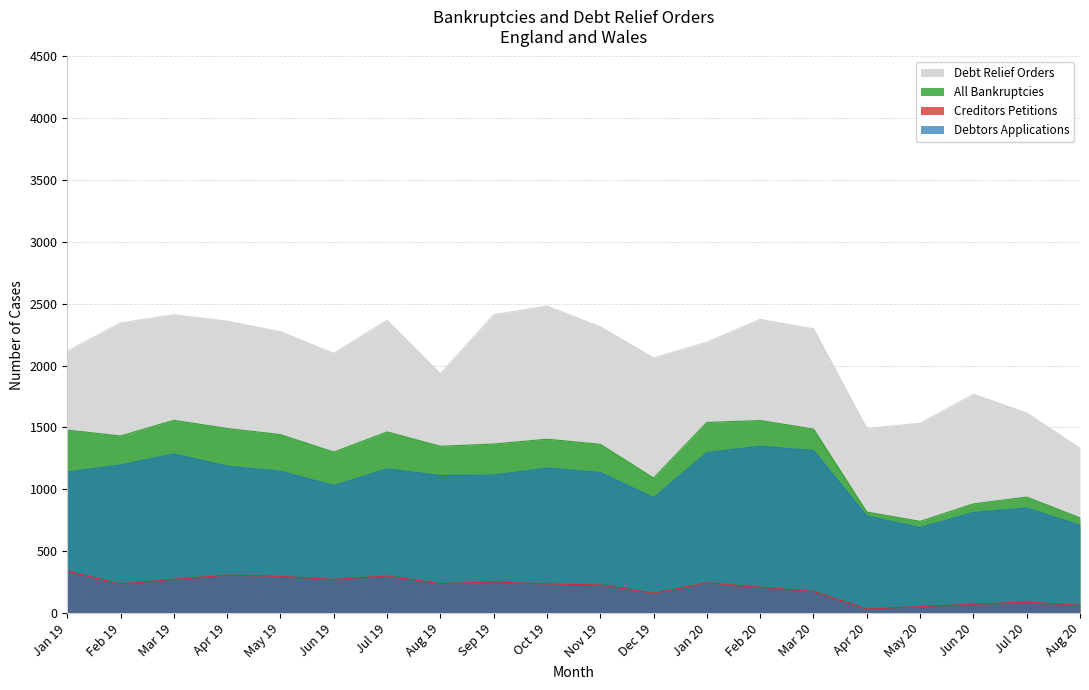

True or false: Creditors Petitions has a value of 228 at Nov 19.

True